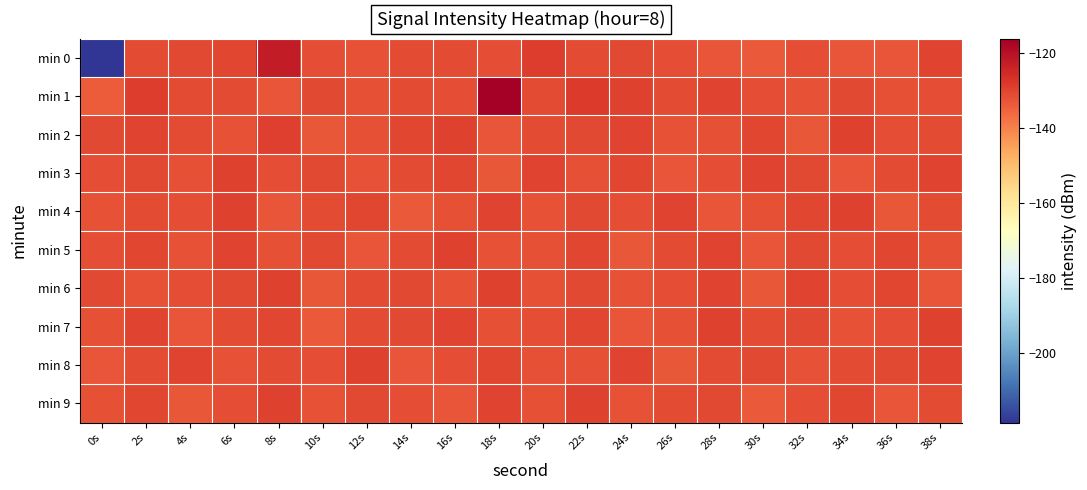

List the series in order of their peak value, lowest first.

min 3, min 5, min 8, min 9, min 4, min 7, min 6, min 2, min 0, min 1